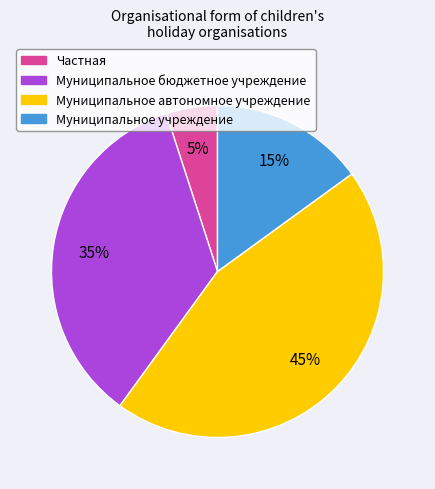

True or false: Муниципальное автономное учреждение accounts for 45% of the total.

True